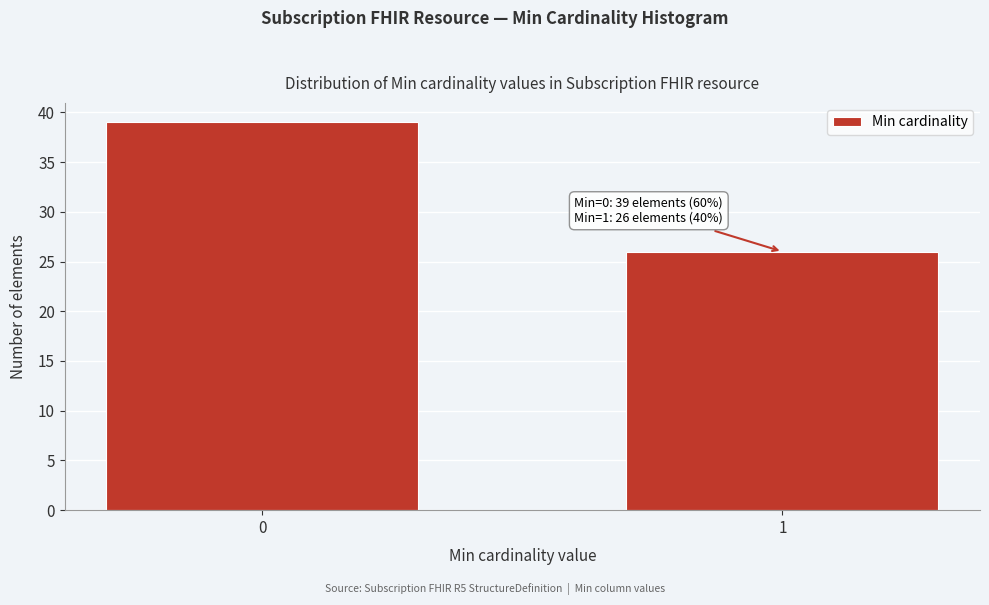

Reading left to right, extract all data points from this chart.

0=39	1=26